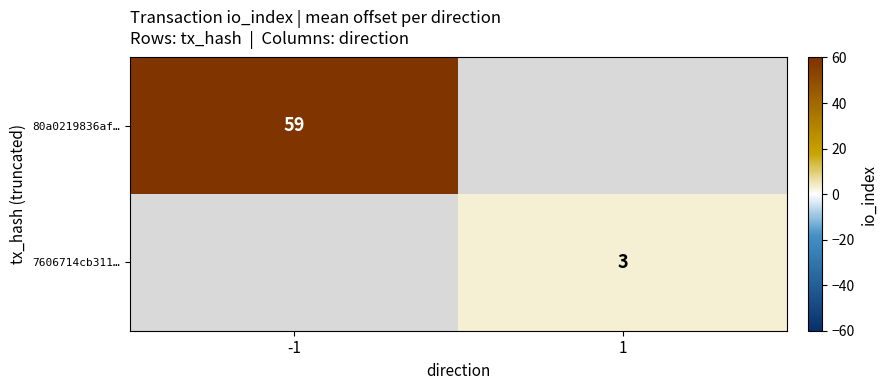

The value of 80a0219836af… at -1 is 85.0. True or false?

False